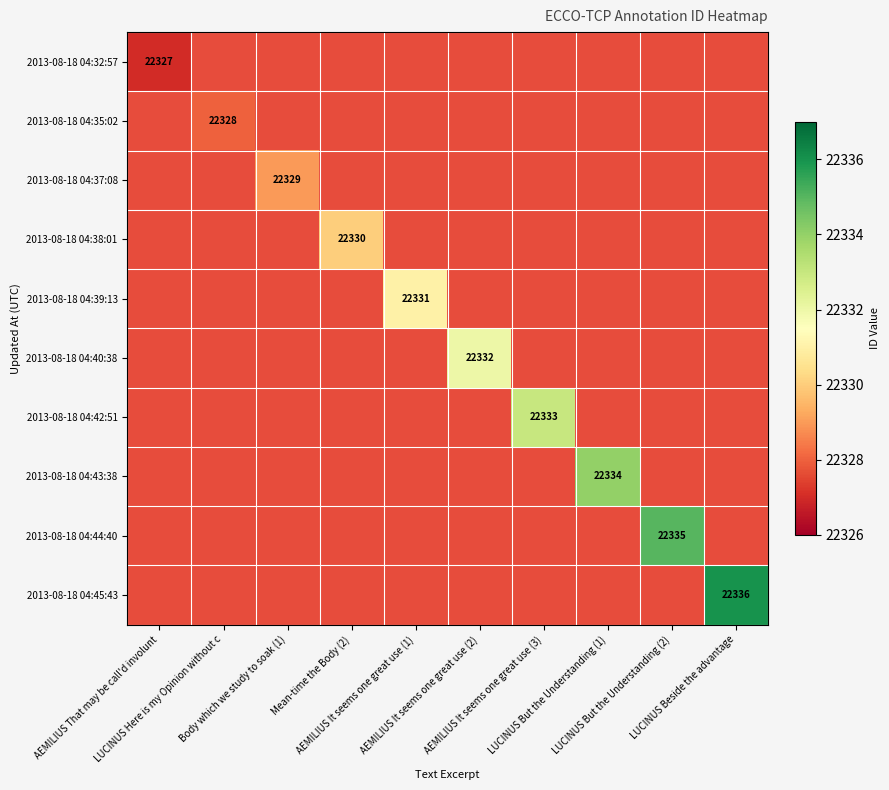

Rank the series by their maximum value, from lowest to highest.

2013-08-18 04:32:57, 2013-08-18 04:35:02, 2013-08-18 04:37:08, 2013-08-18 04:38:01, 2013-08-18 04:39:13, 2013-08-18 04:40:38, 2013-08-18 04:42:51, 2013-08-18 04:43:38, 2013-08-18 04:44:40, 2013-08-18 04:45:43